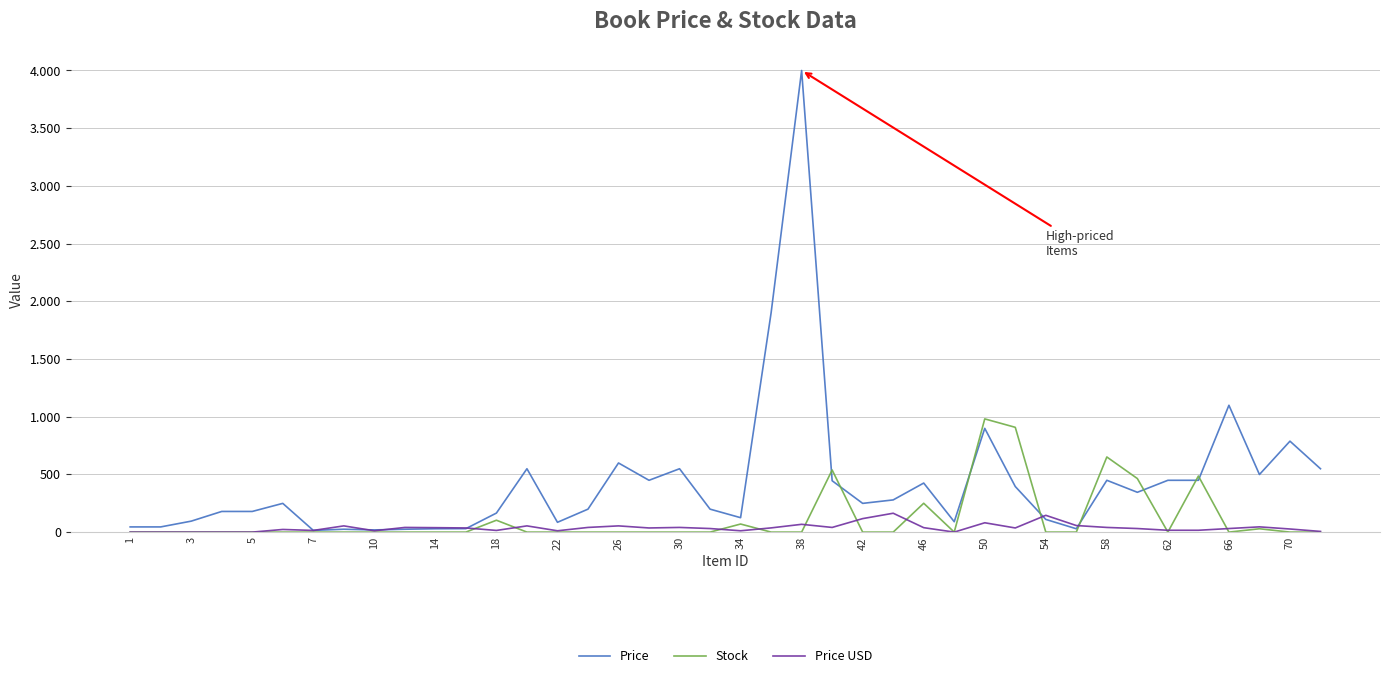

What is the value of the Price point at the 17th from the left?

599.0